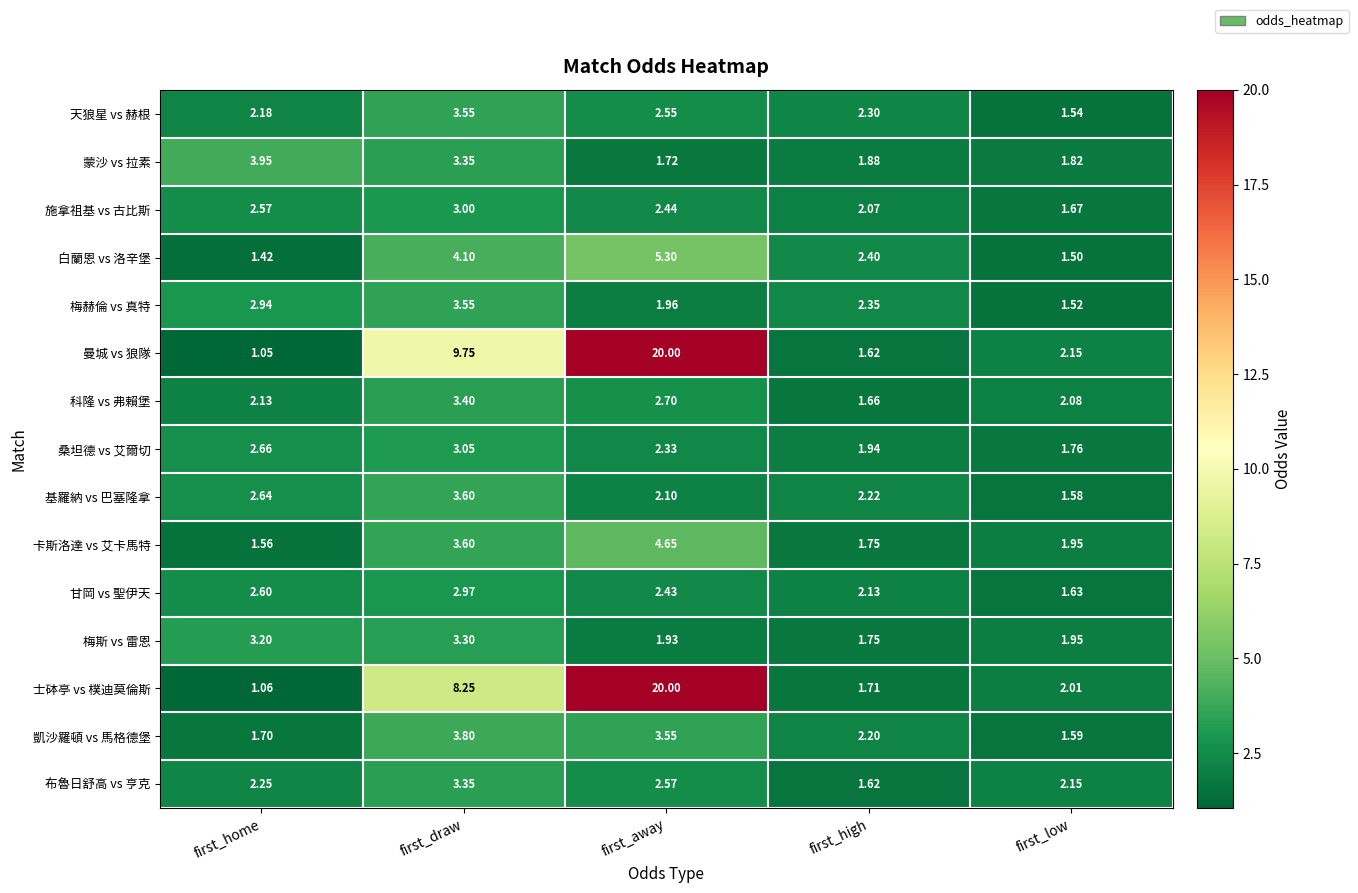

Which series has the widest spread of values?

曼城 vs 狼隊